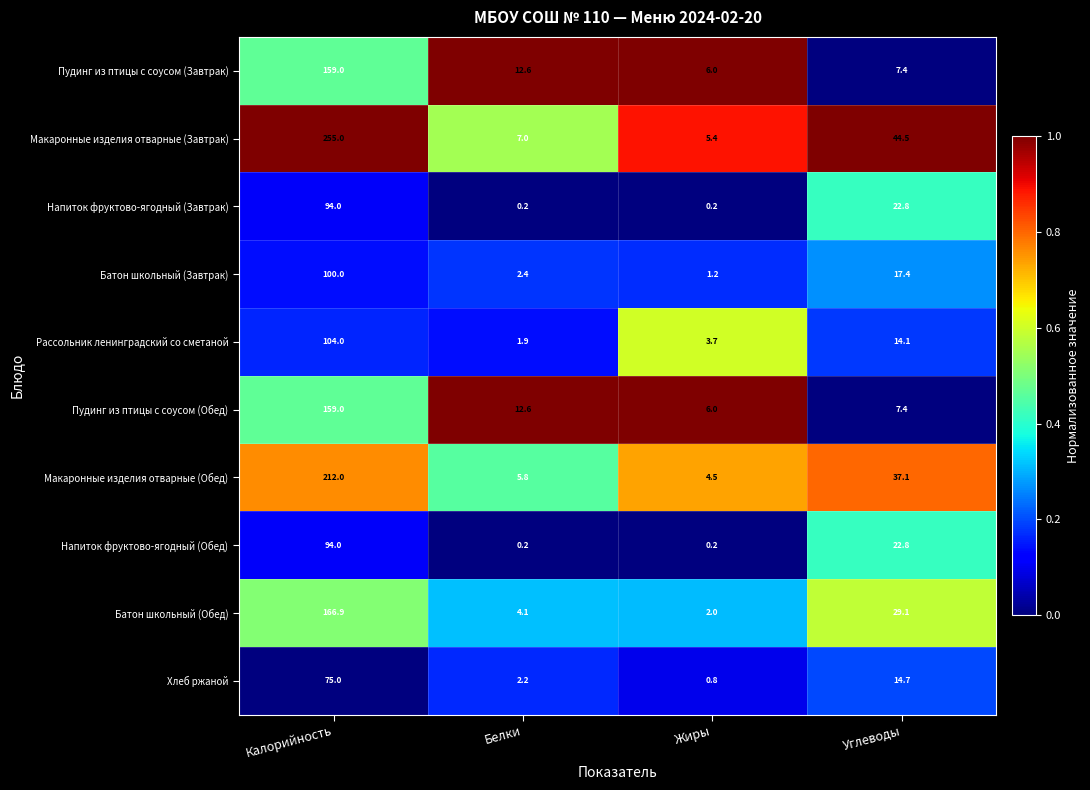

Which series has the largest range (max minus min)?

Макаронные изделия отварные (Завтрак)